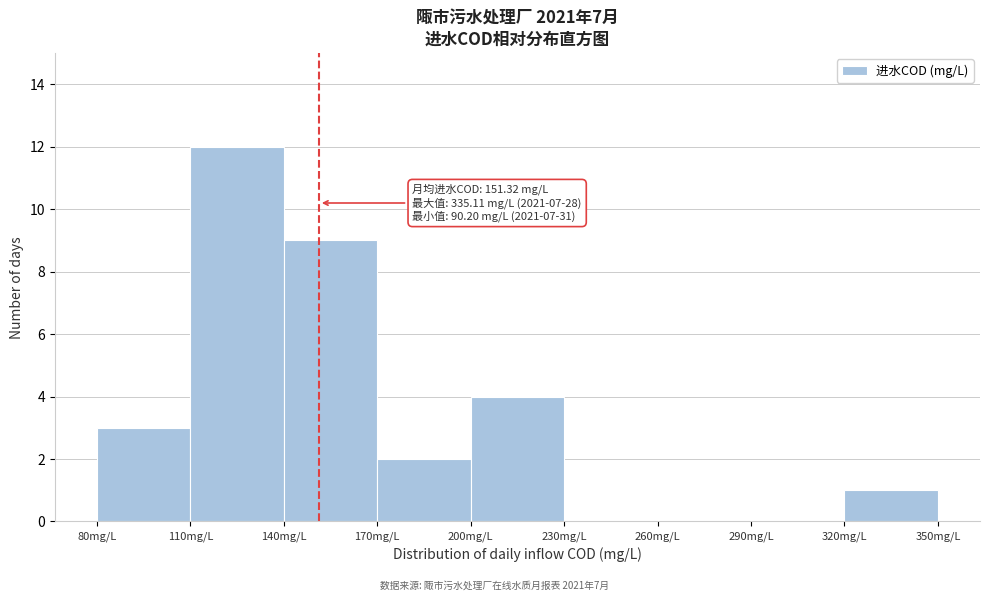

Which range on the x-axis has the tallest bar?

110 to 140